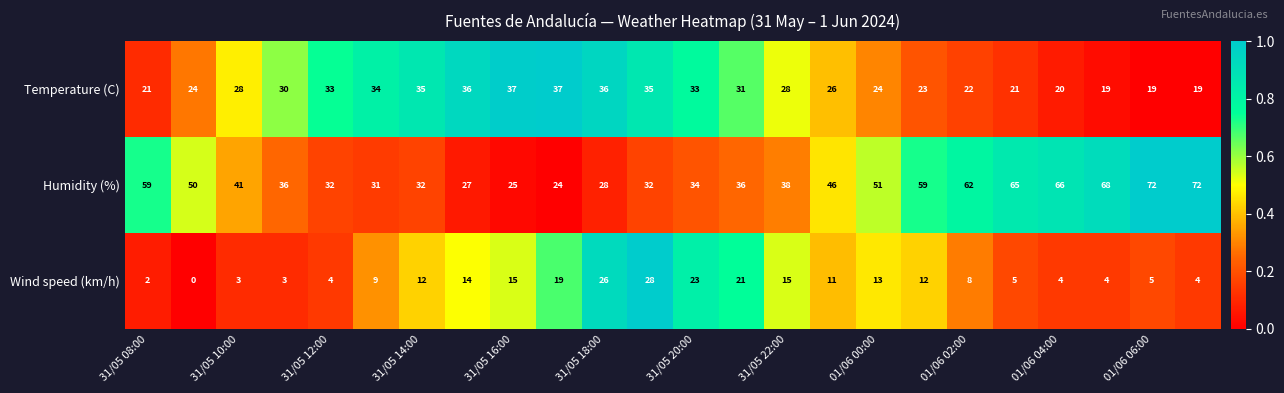

At how many categories does at least one series exceed 0?

24